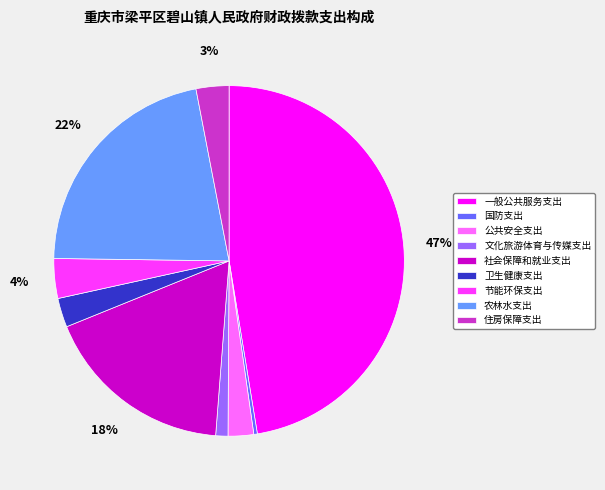

Is there a majority slice in this chart?

No